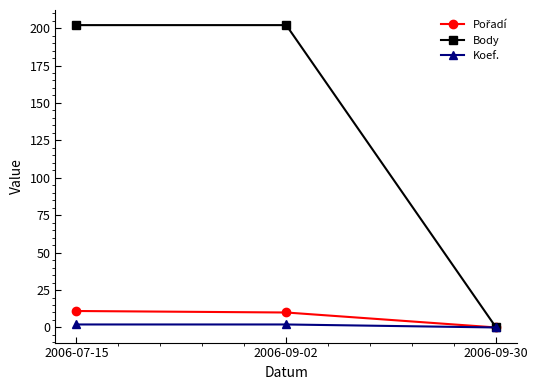

What is the greatest value displayed?

202